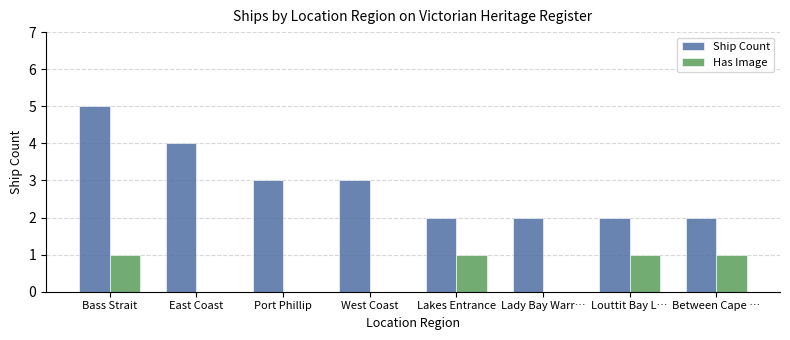

How many groups of bars are there?

8